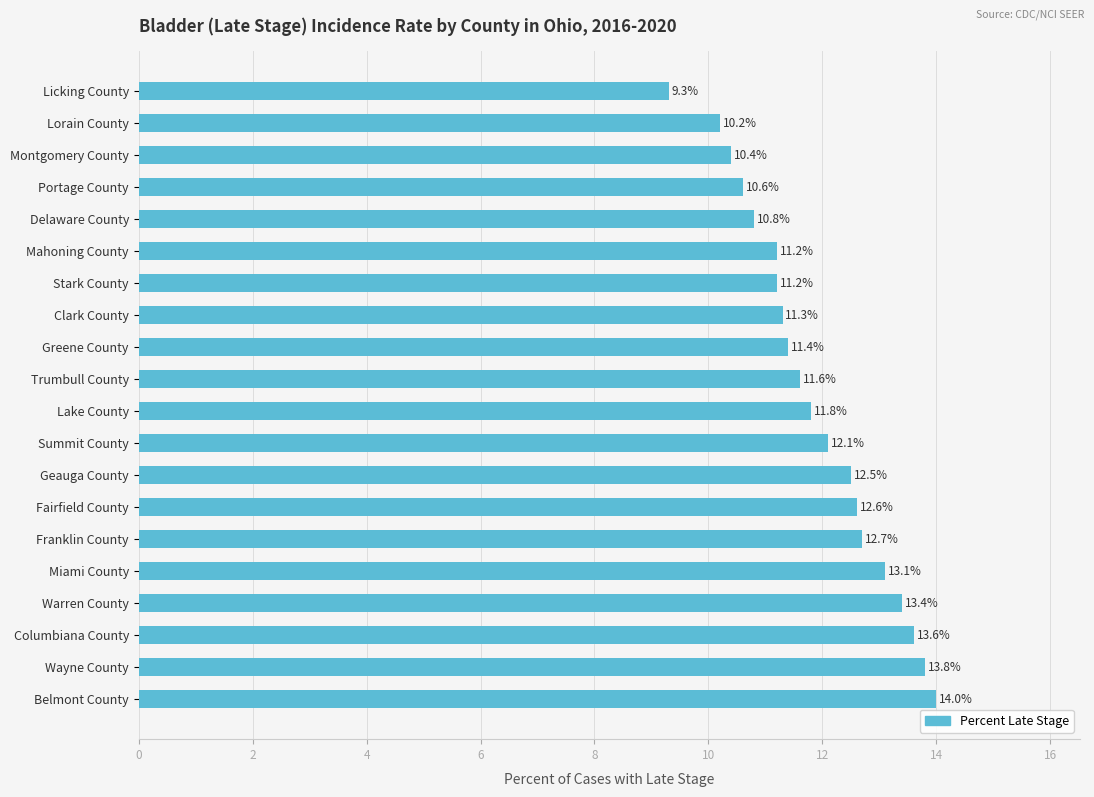

Where is the data nearest to the value 11?

Delaware County